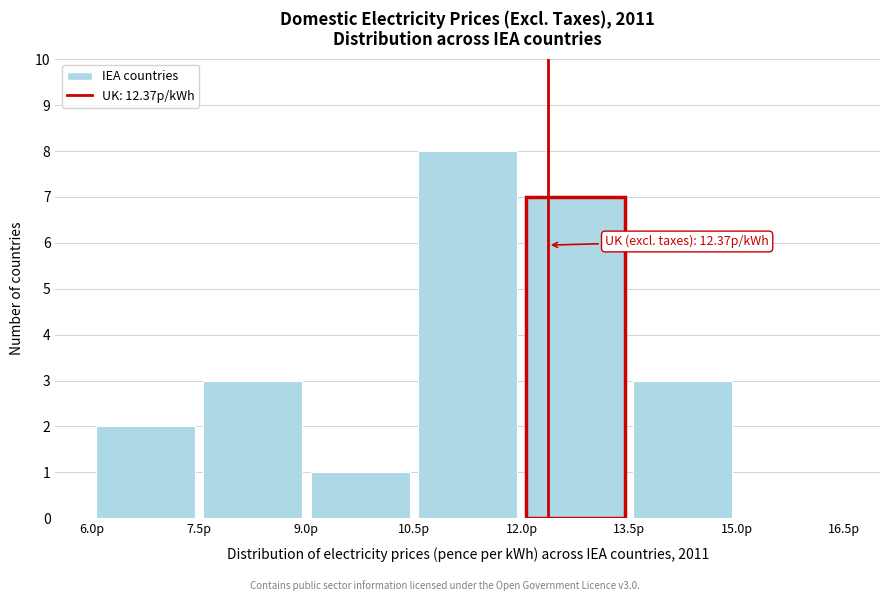

Which range on the x-axis has the tallest bar?

10.5 to 12.0